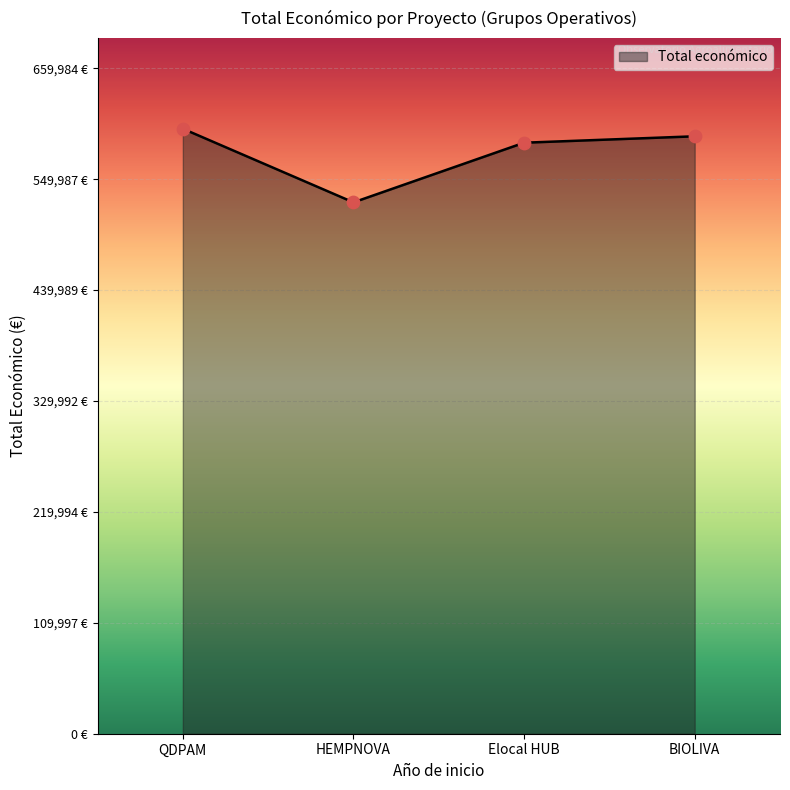

Which has a higher value, HEMPNOVA or Elocal HUB?

Elocal HUB